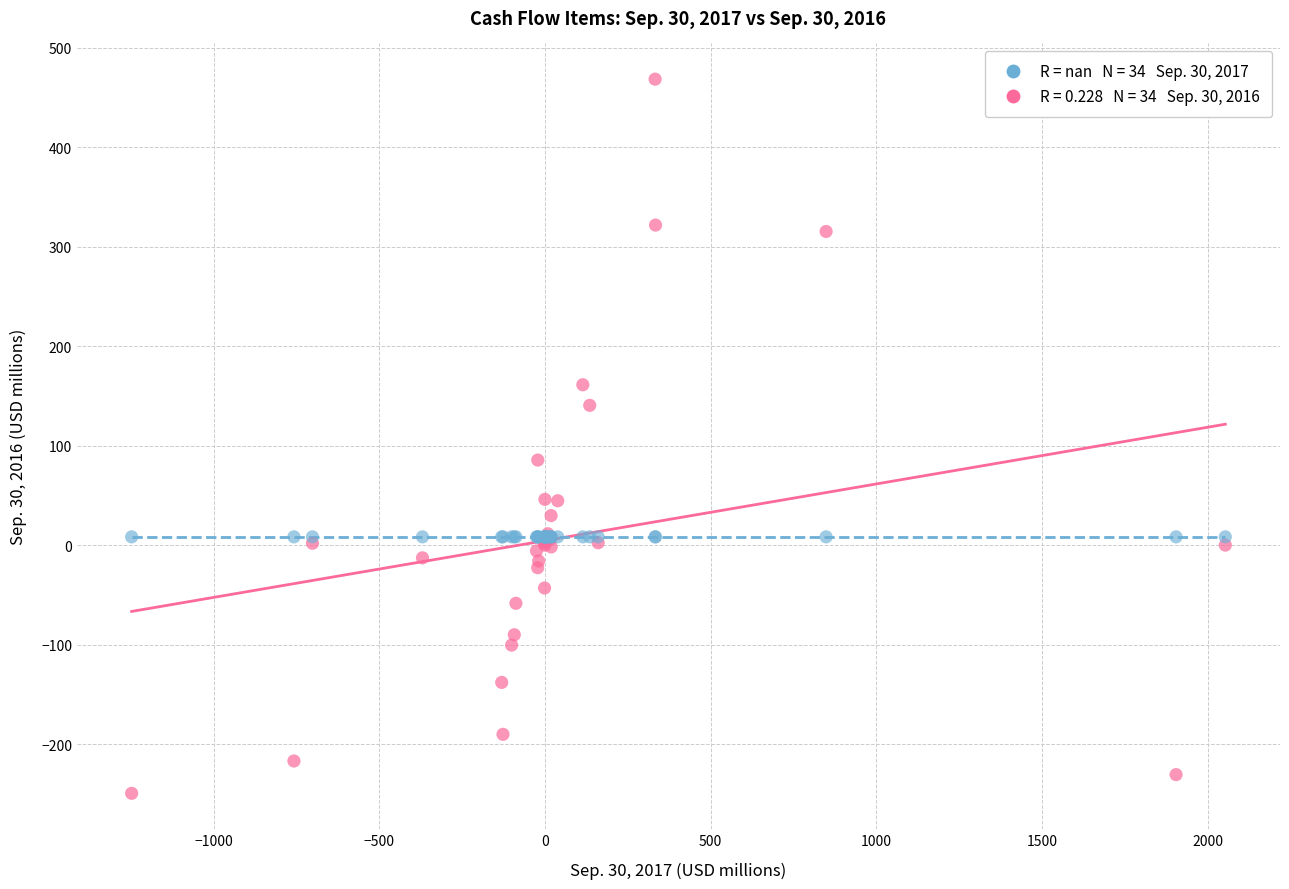

Across all series, what Y value is closest to 109?

85.5